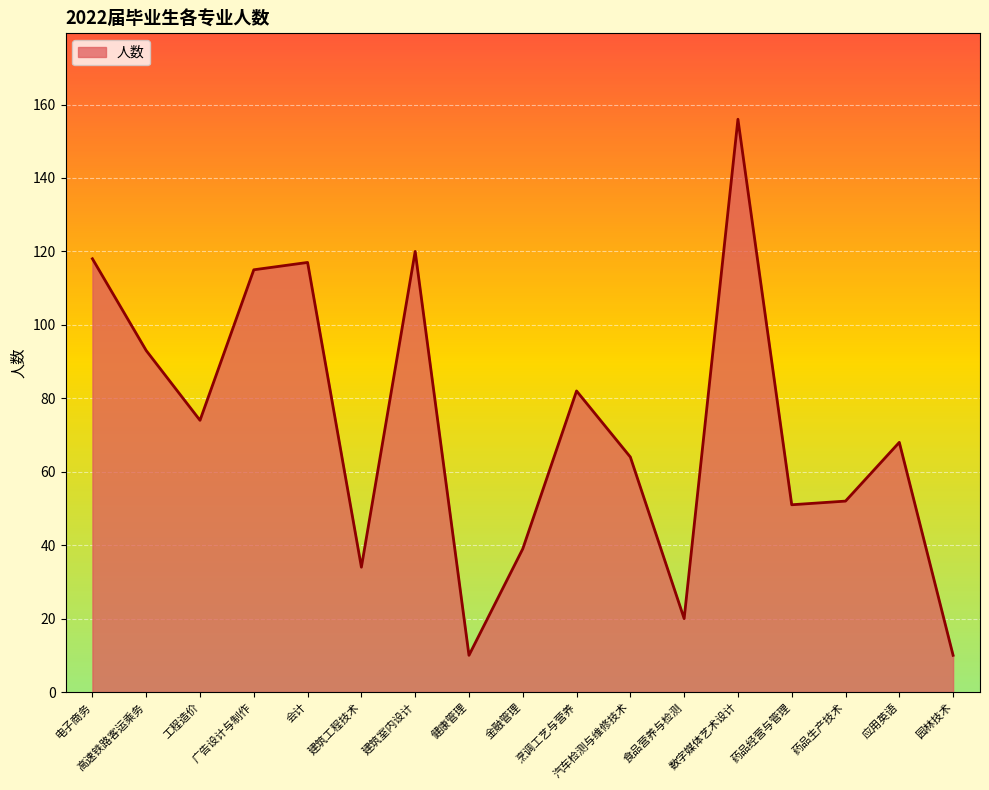

Reading left to right, list all the values displayed in this chart.

118	93	74	115	117	34	120	10	39	82	64	20	156	51	52	68	10